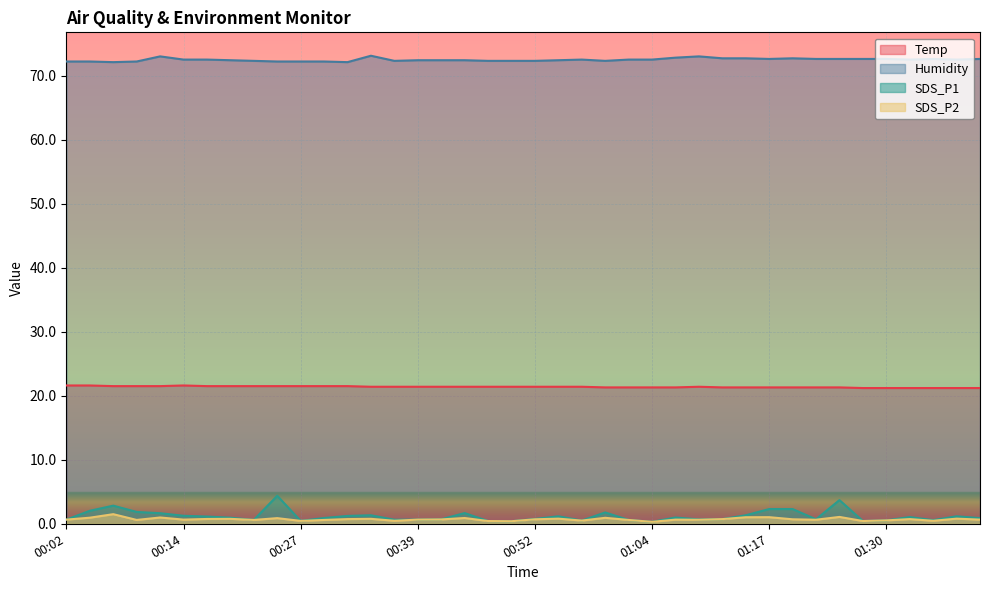

What is the label of the 12th point from the right?

01:12